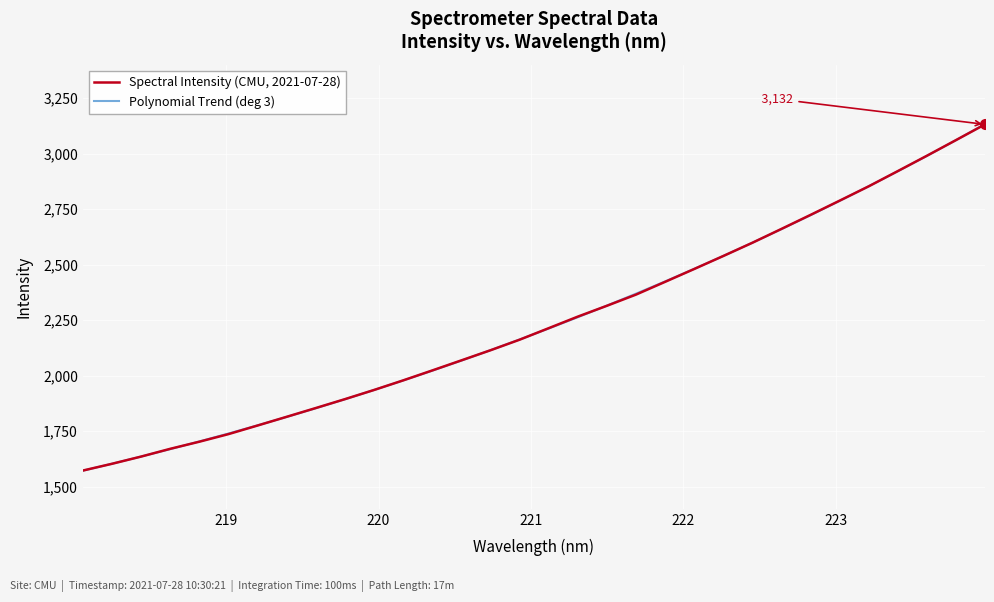

List the series in order of their peak value, lowest first.

Spectral Intensity (CMU, 2021-07-28), Polynomial Trend (deg 3)